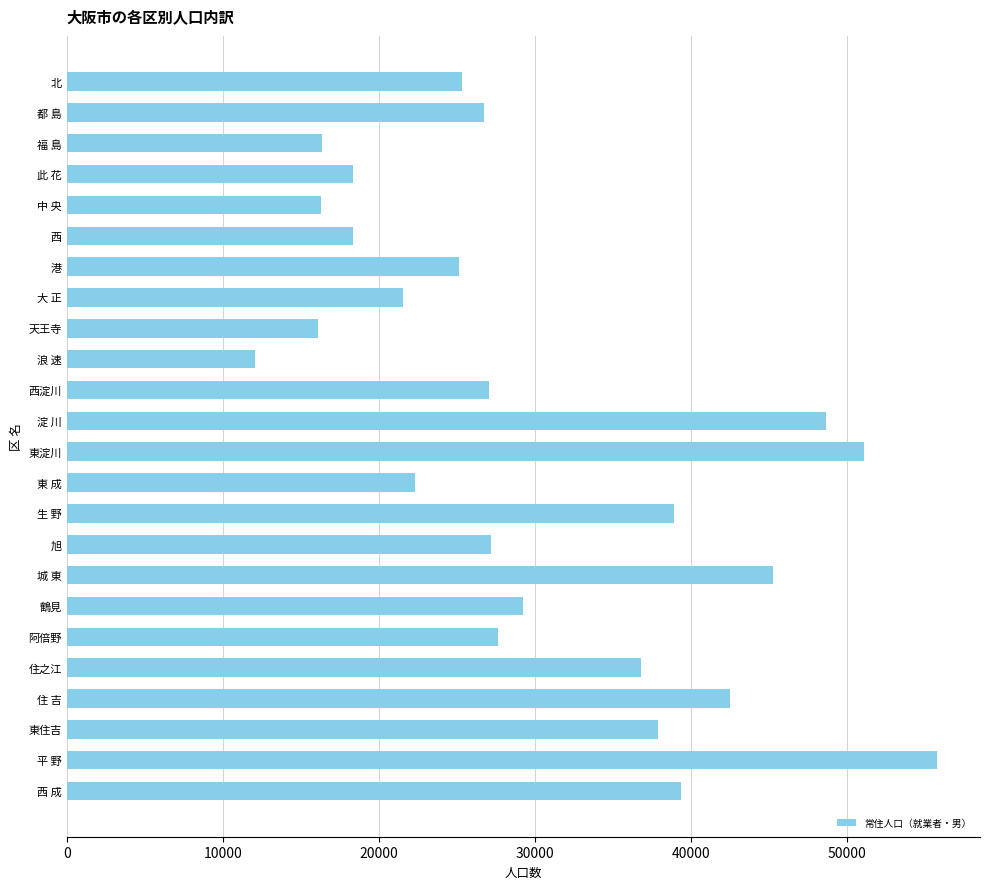

Read the value at 北.

25316